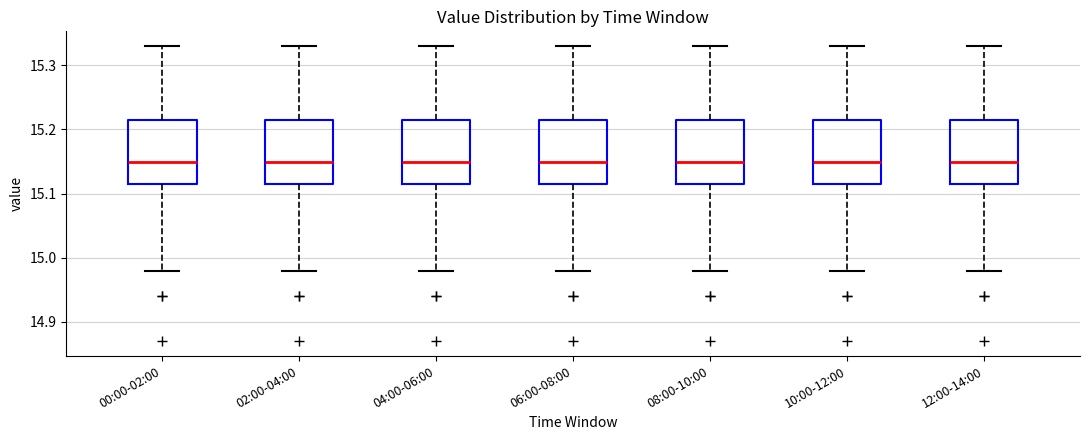

Reading left to right, read every box against the y-axis: the position of its median line, the range the box covers, and the ends of its whiskers. The values are not printed on the chart, so give them approximately, as read against the axis.

00:00-02:00: median 15.15, box 15.12 to 15.22, whiskers 14.98 to 15.33
02:00-04:00: median 15.15, box 15.12 to 15.22, whiskers 14.98 to 15.33
04:00-06:00: median 15.15, box 15.12 to 15.22, whiskers 14.98 to 15.33
06:00-08:00: median 15.15, box 15.12 to 15.22, whiskers 14.98 to 15.33
08:00-10:00: median 15.15, box 15.12 to 15.22, whiskers 14.98 to 15.33
10:00-12:00: median 15.15, box 15.12 to 15.22, whiskers 14.98 to 15.33
12:00-14:00: median 15.15, box 15.12 to 15.22, whiskers 14.98 to 15.33